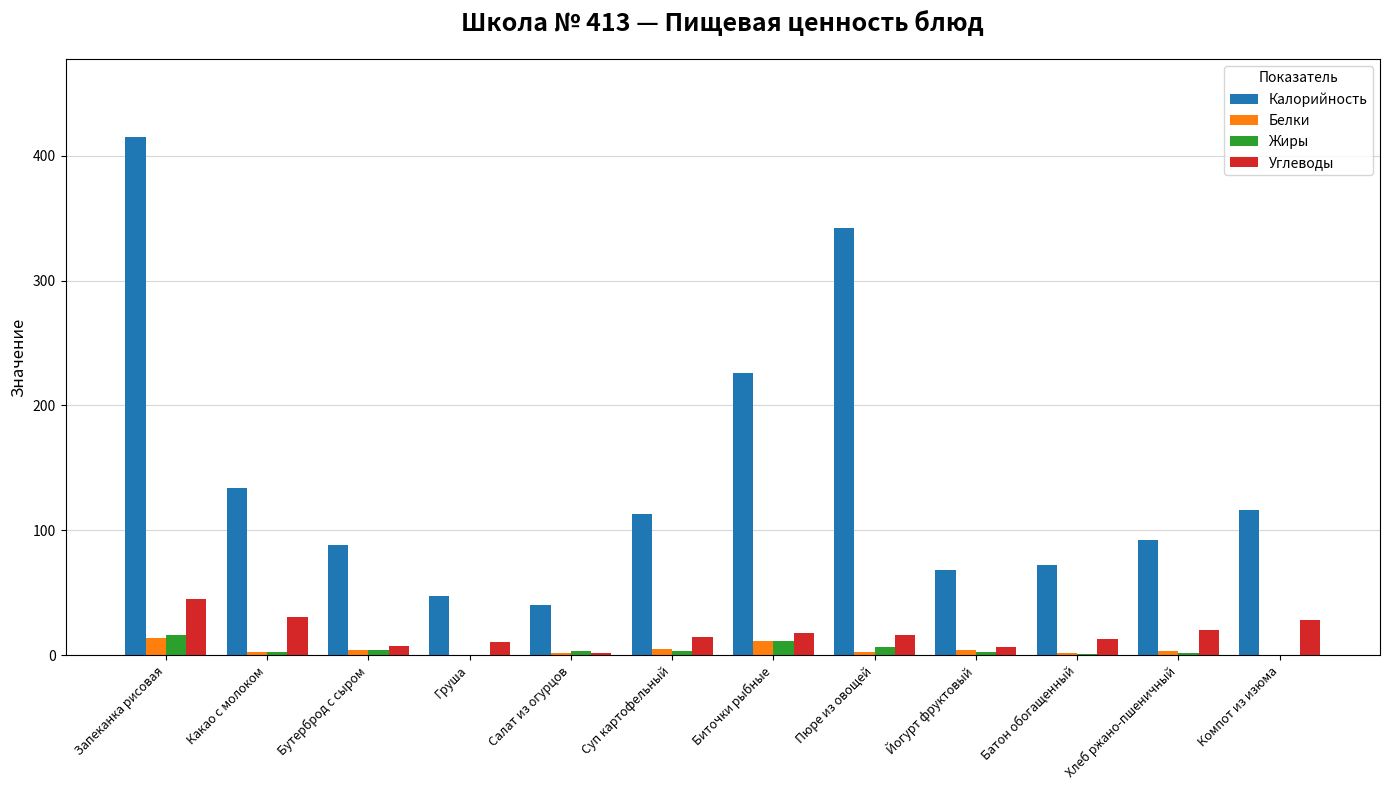

What is the average value of the Белки series?

4.3